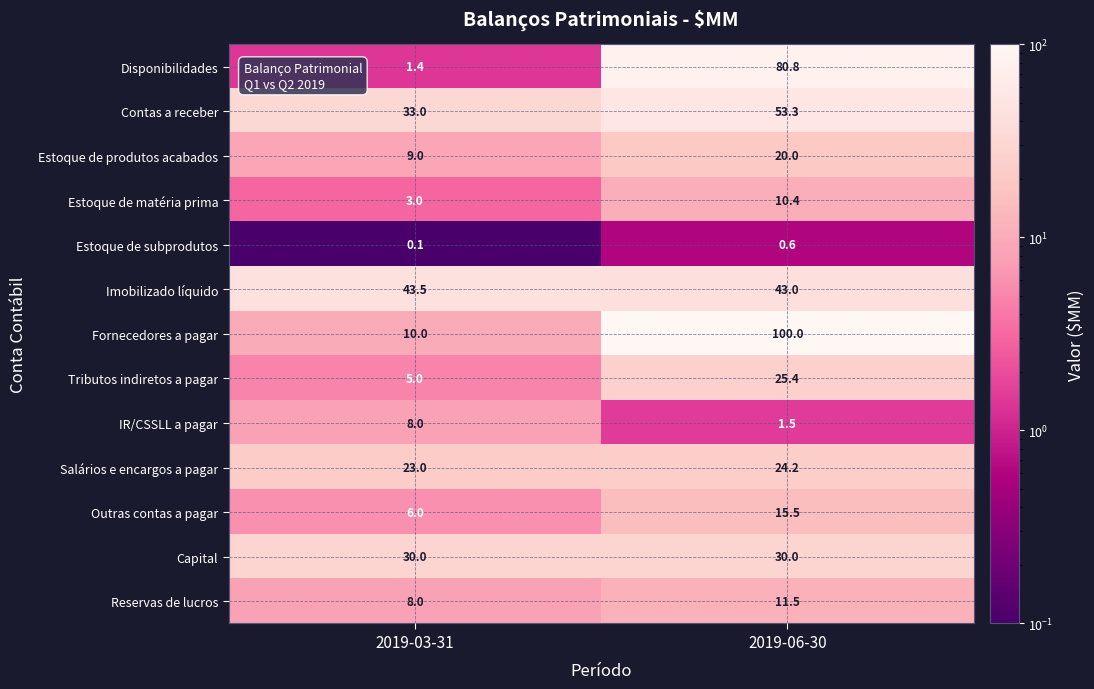

What is the minimum value for Estoque de produtos acabados?

9.0